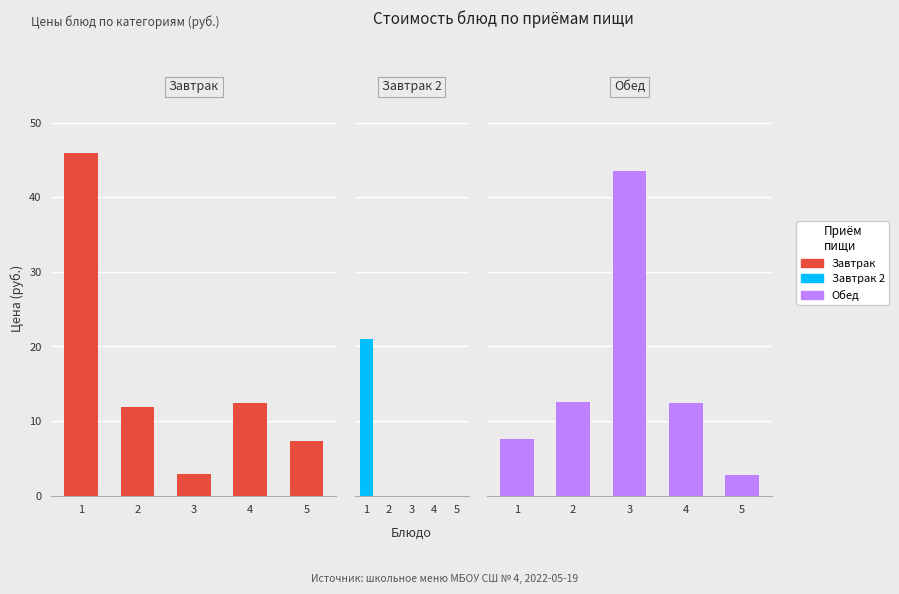

Which label corresponds to the largest value in the chart?

1